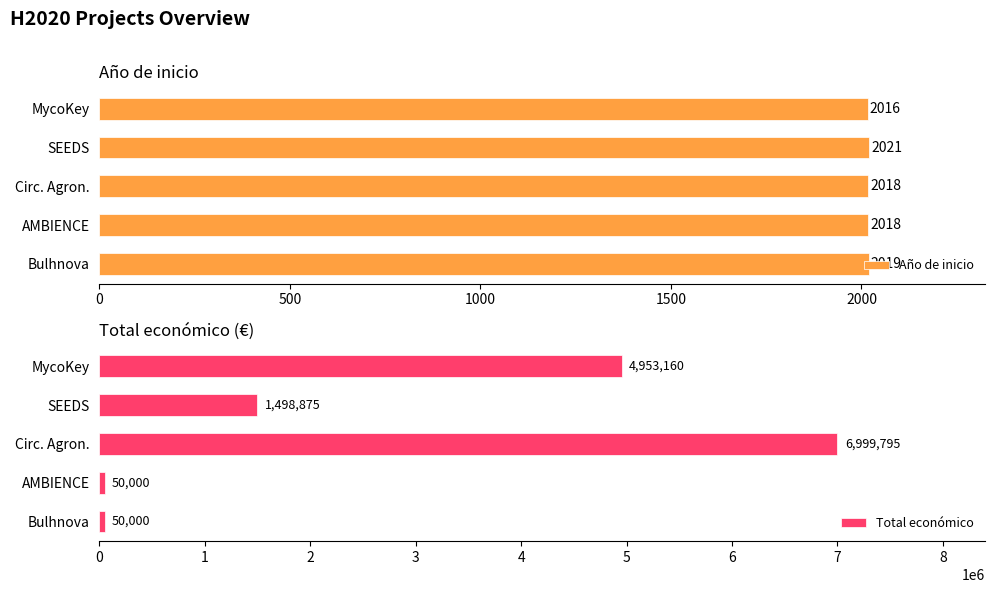

How many Total económico values are between 50000 and 4953160?

4